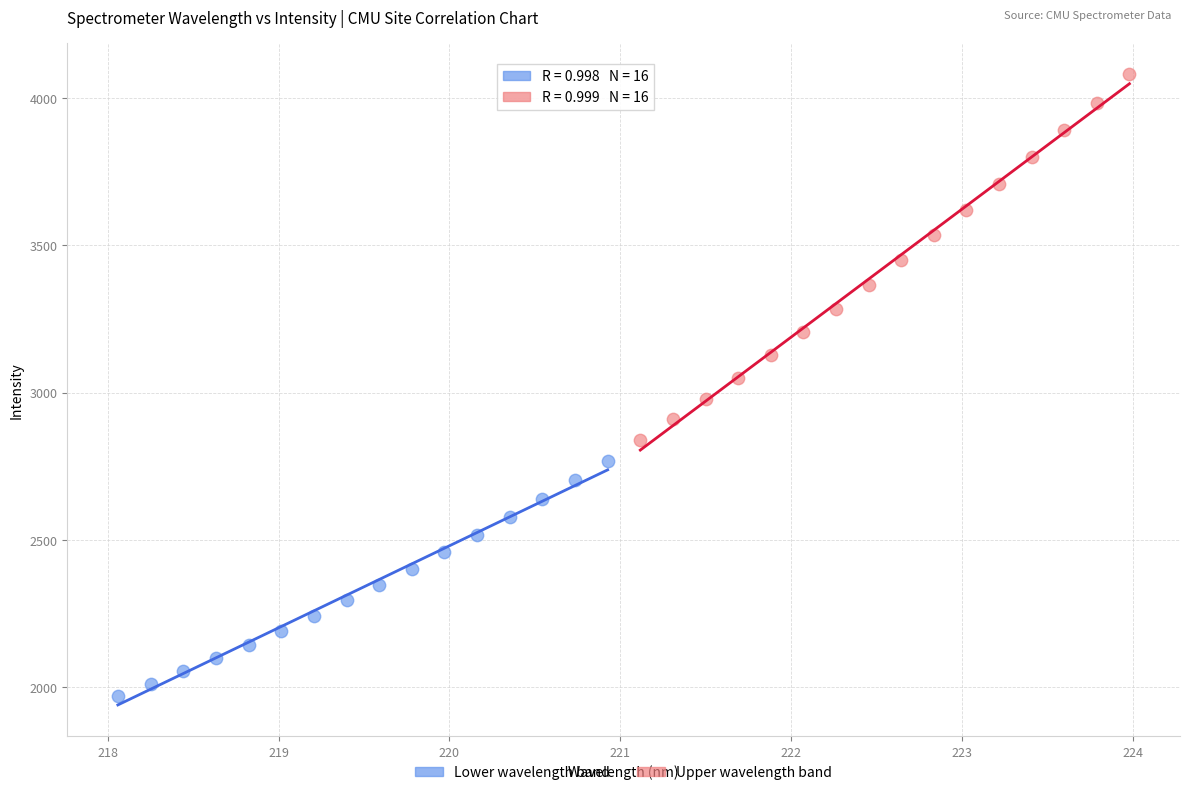

Which series contains the highest Y value?

Upper wavelength band